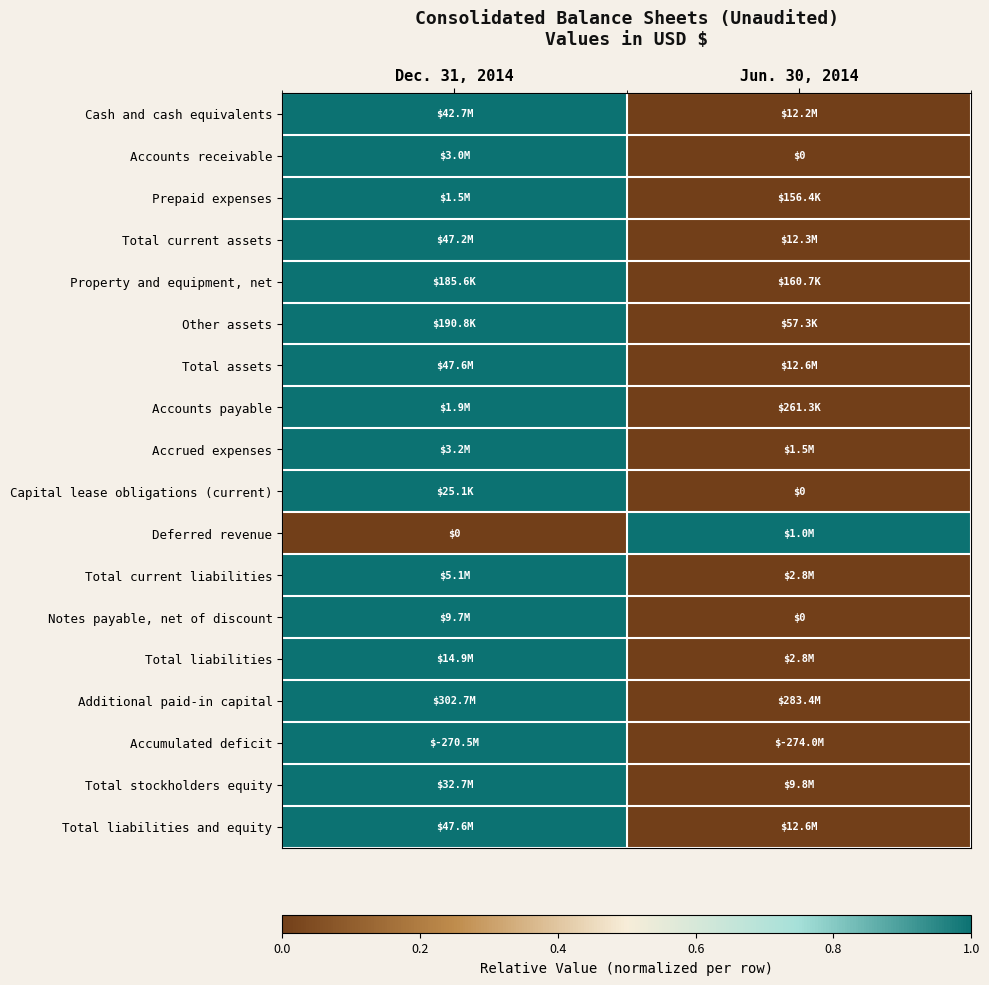

Which category has the lowest value across all series?

Jun. 30, 2014